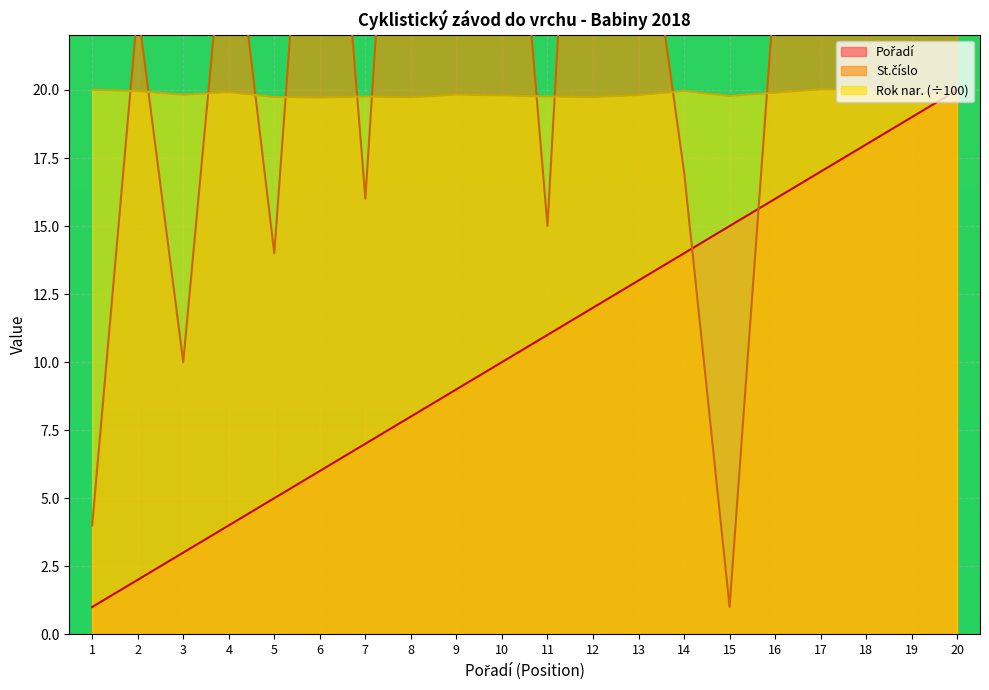

What value does the Pořadí series have at 10?

10.0